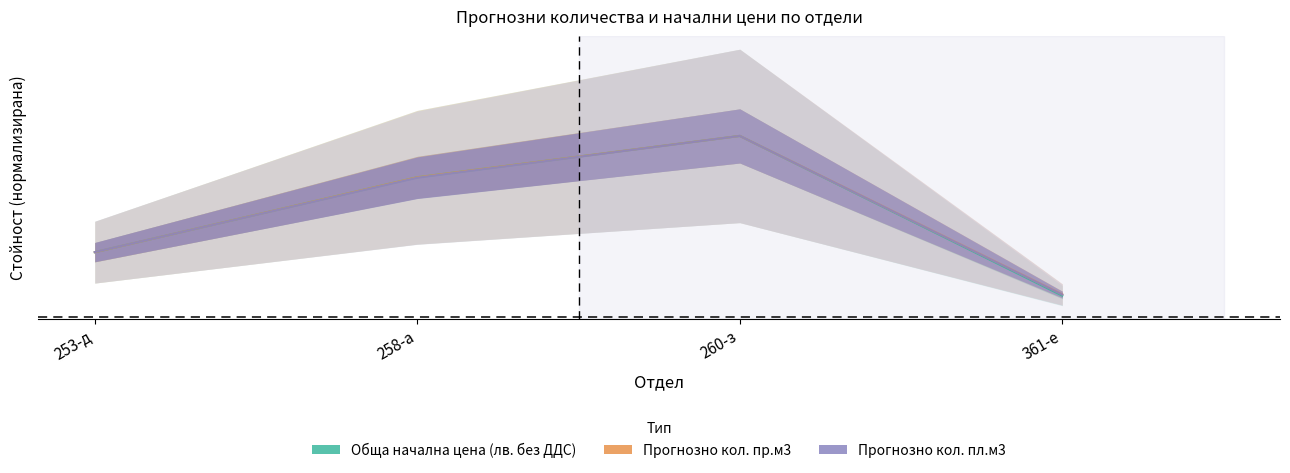

Read the Прогнозно кол. пр.м3 value at 260-з.

1.0